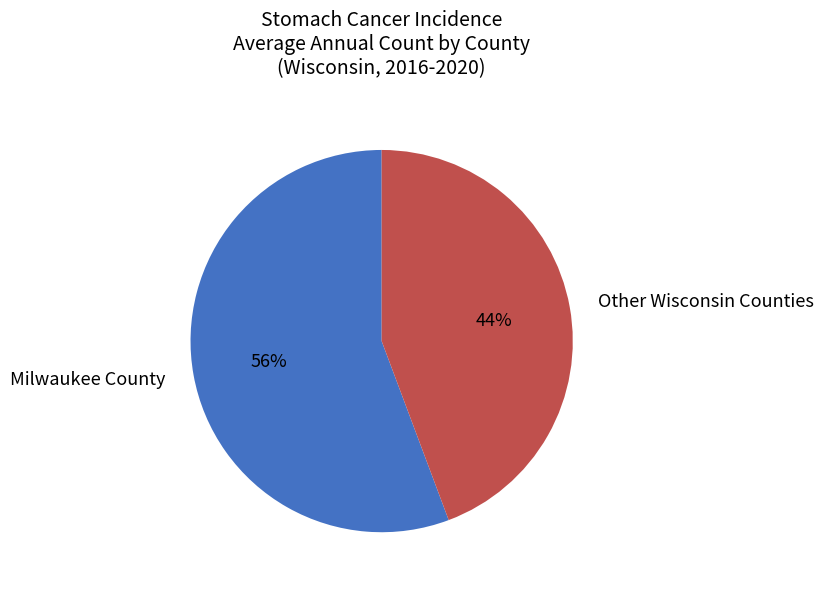

Which category has the smallest portion of the pie?

Other Wisconsin Counties